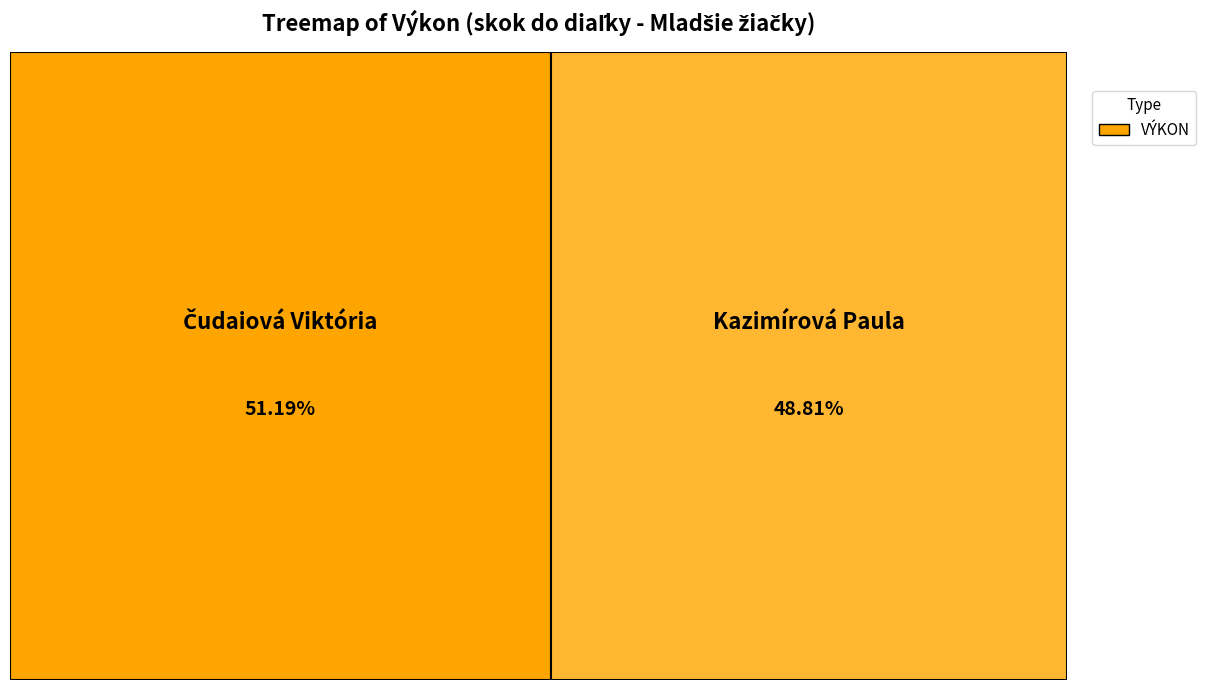

What is the change in value from Čudaiová Viktória to Kazimírová Paula?

-17